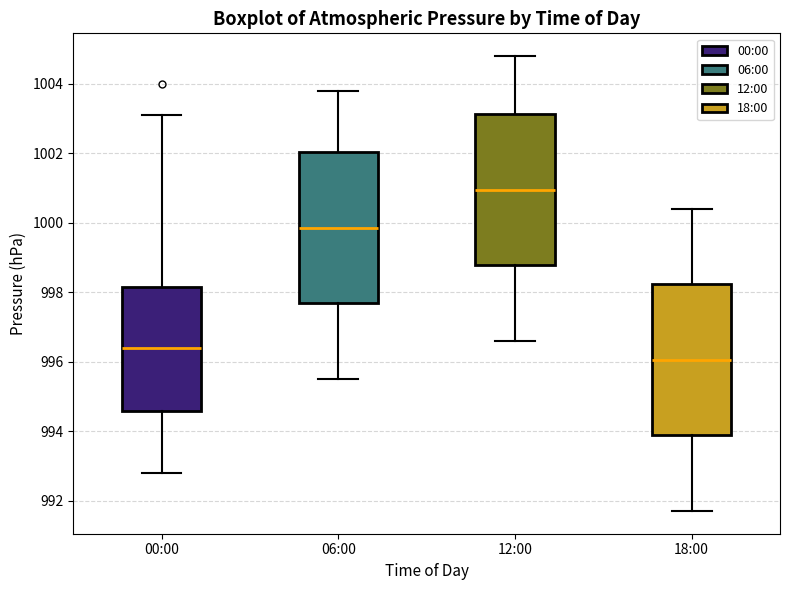

Reading left to right, read every box against the y-axis: the position of its median line, the range the box covers, and the ends of its whiskers. The values are not printed on the chart, so give them approximately, as read against the axis.

00:00: median 996.4, box 994.6 to 998.2, whiskers 992.8 to 1003.2
06:00: median 999.8, box 997.6 to 1002.0, whiskers 995.6 to 1003.8
12:00: median 1001.0, box 998.8 to 1003.2, whiskers 996.6 to 1004.8
18:00: median 996.0, box 993.8 to 998.2, whiskers 991.8 to 1000.4